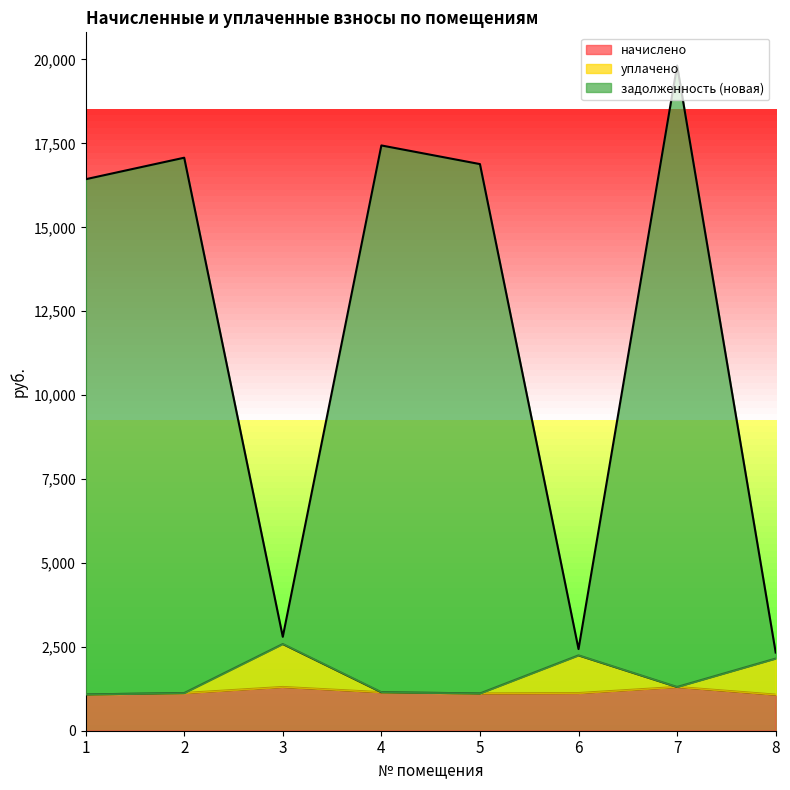

True or false: начислено has a value of 627.4 at 1.

False